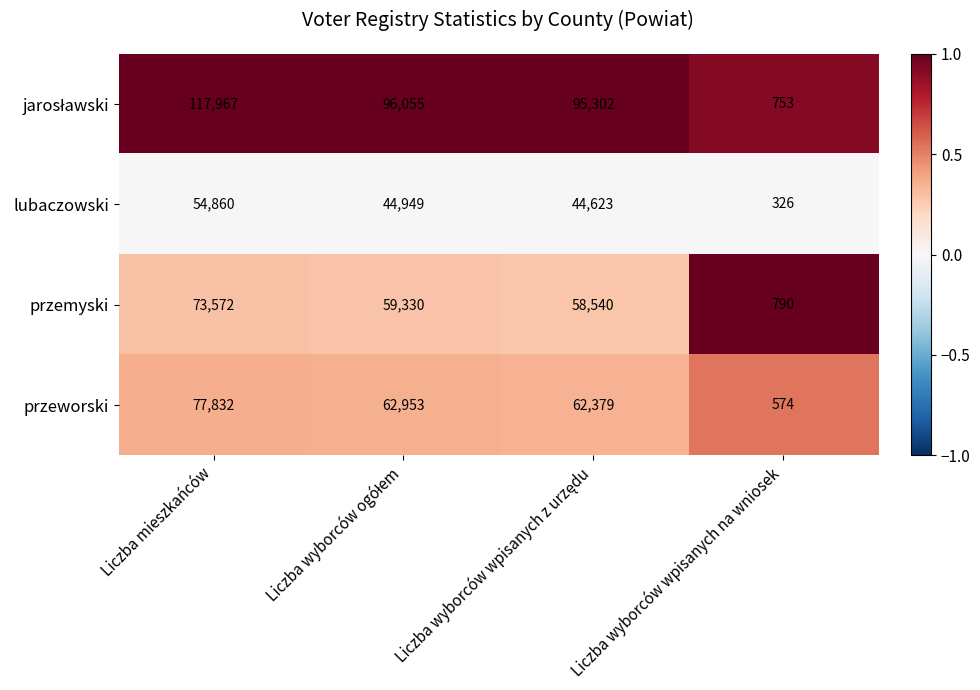

What is the lowest value of the lubaczowski series?

326